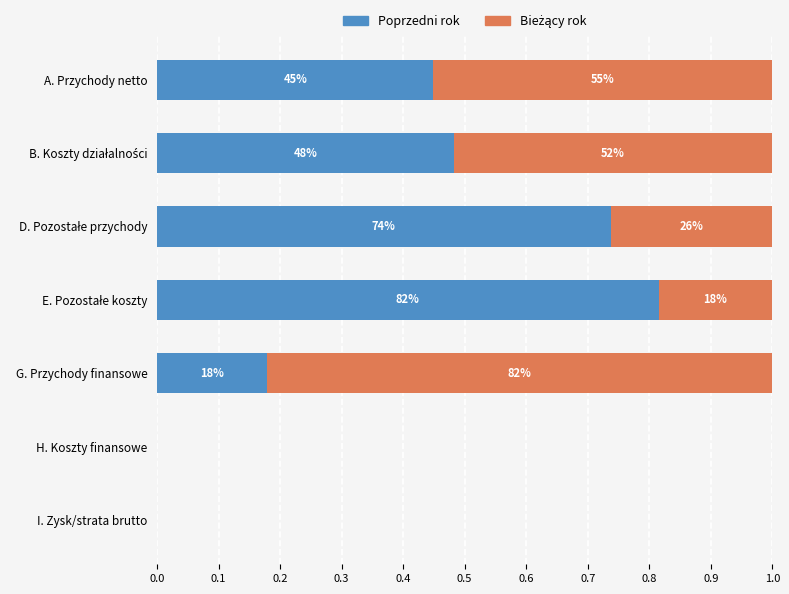

How many values in the Poprzedni rok series exceed 0?

5